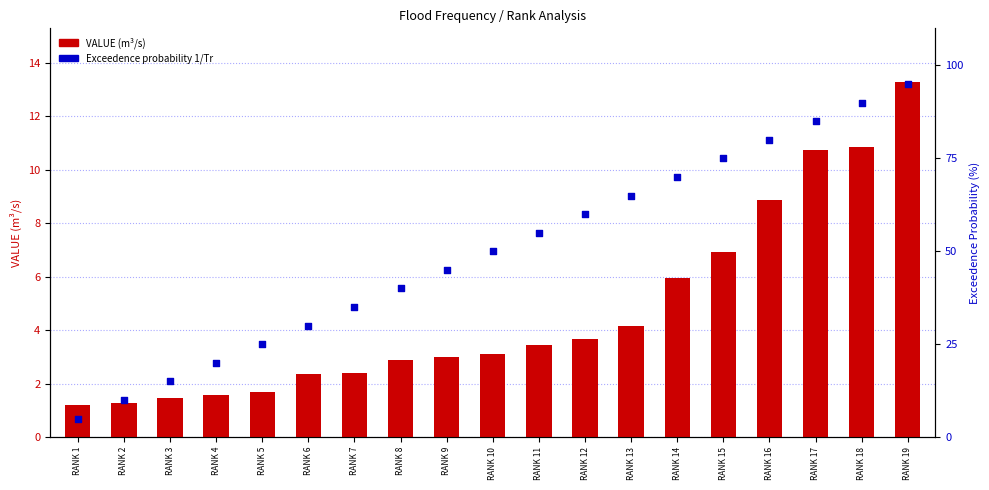

Which series has the largest total across all categories?

Exceedence probability 1/Tr